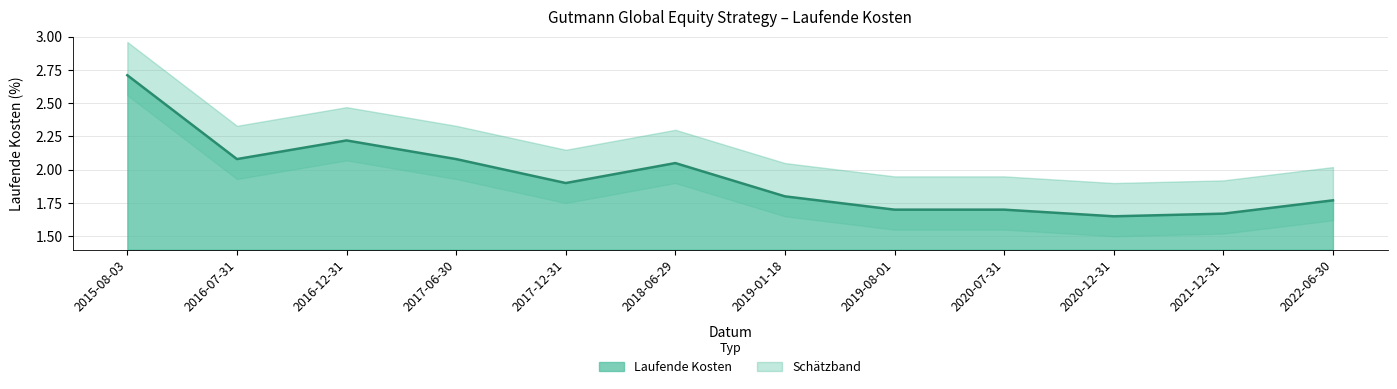

How many points are lower than both their immediate neighbors (excluding endpoints)?

3